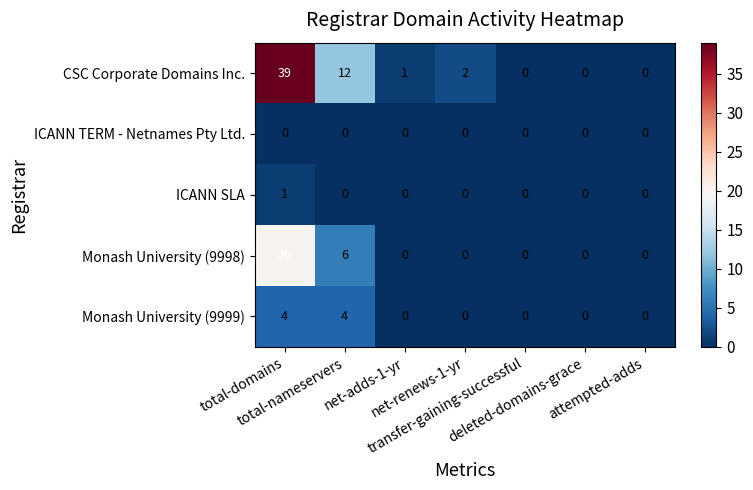

Count the Monash University (9999) values in the range 0 to 4.

7